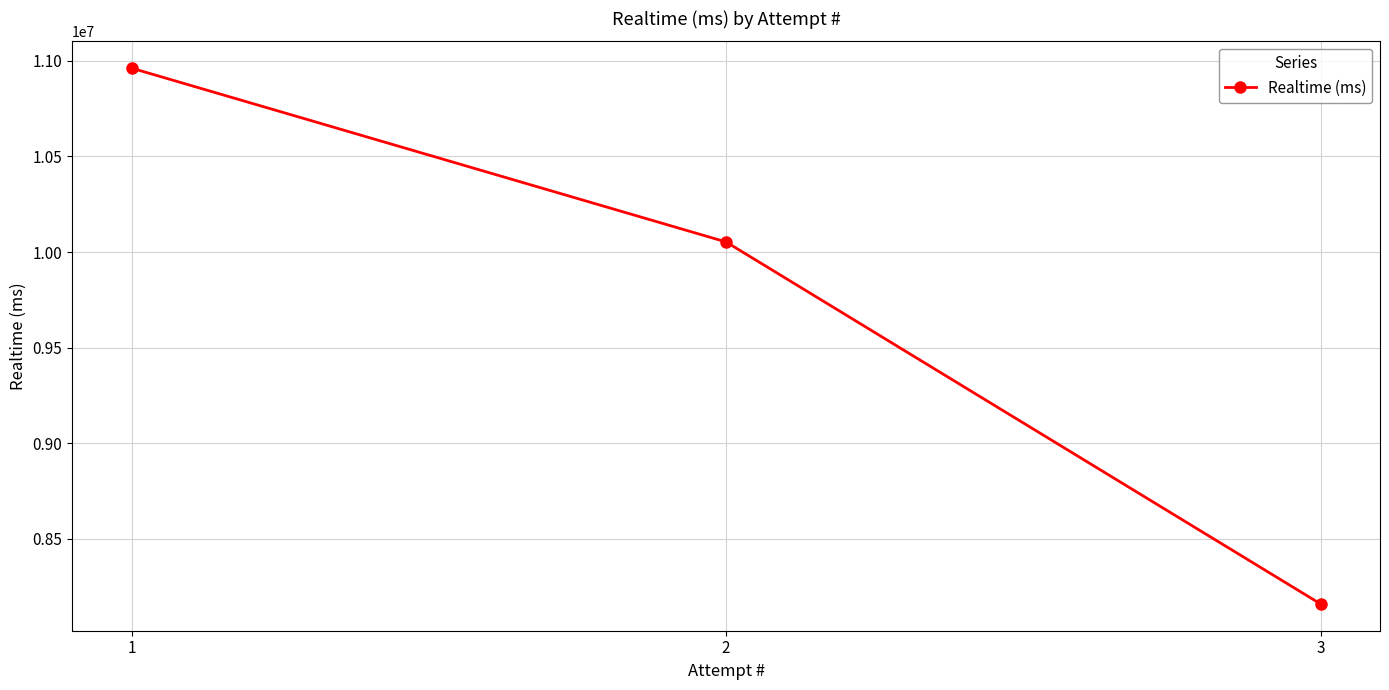

Reading left to right, transcribe all the data shown in this chart.

10961832	10052836	8159757